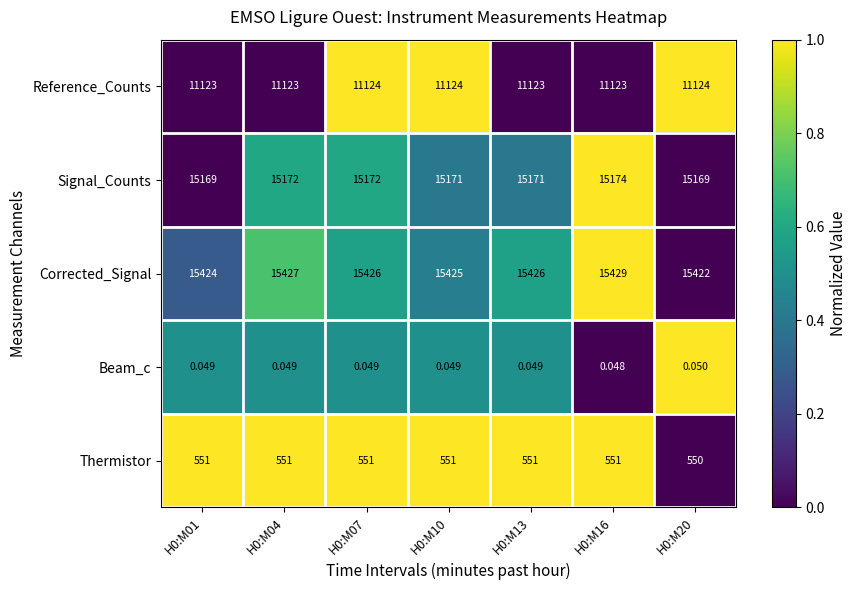

Rank the series by their maximum value, from lowest to highest.

Beam_c, Thermistor, Reference_Counts, Signal_Counts, Corrected_Signal